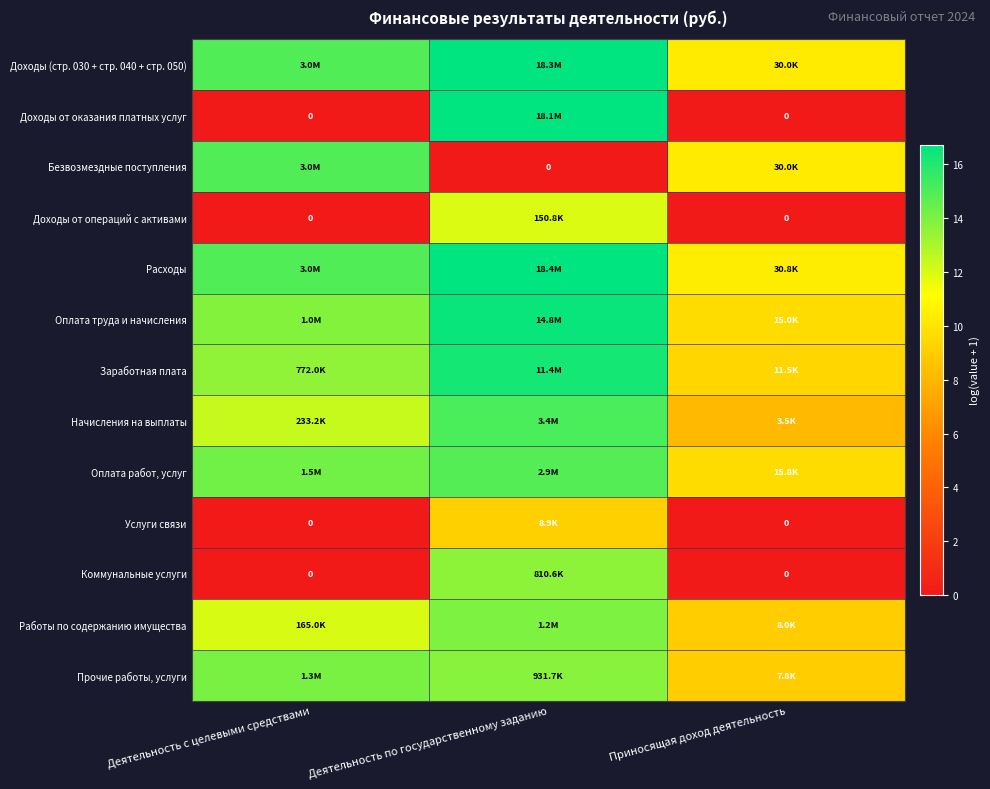

The Услуги связи series shows -3.7 at Приносящая доход деятельность. True or false?

False